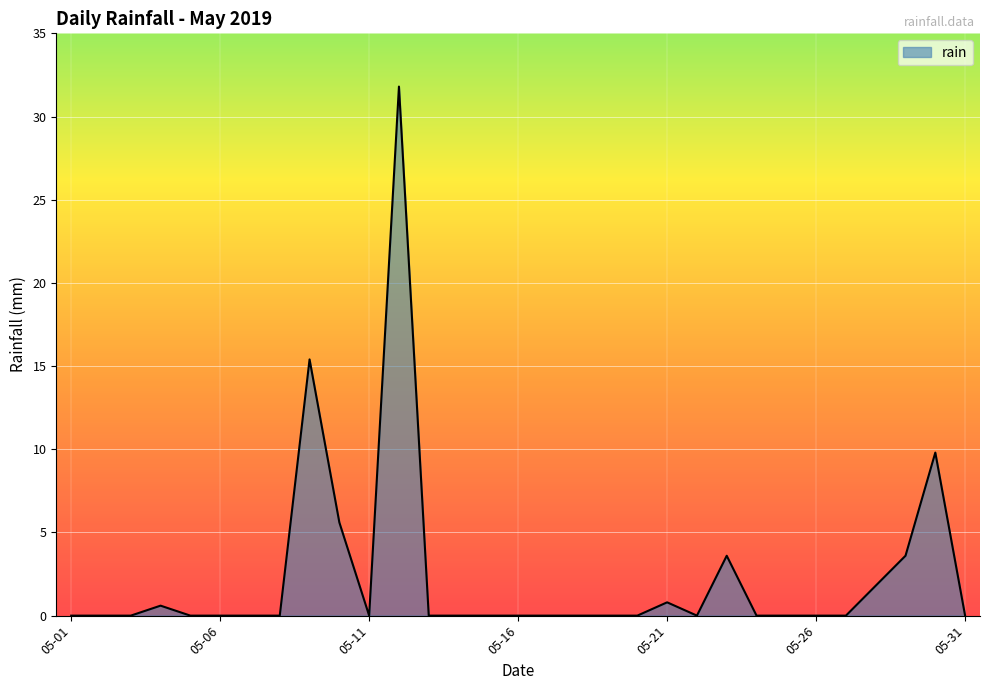

What is the difference between the maximum and minimum values?

31.8